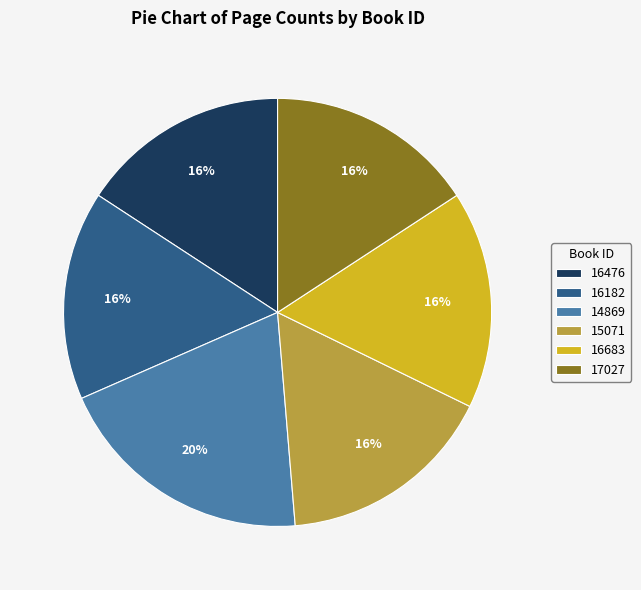

Which category has the biggest portion of the pie?

14869